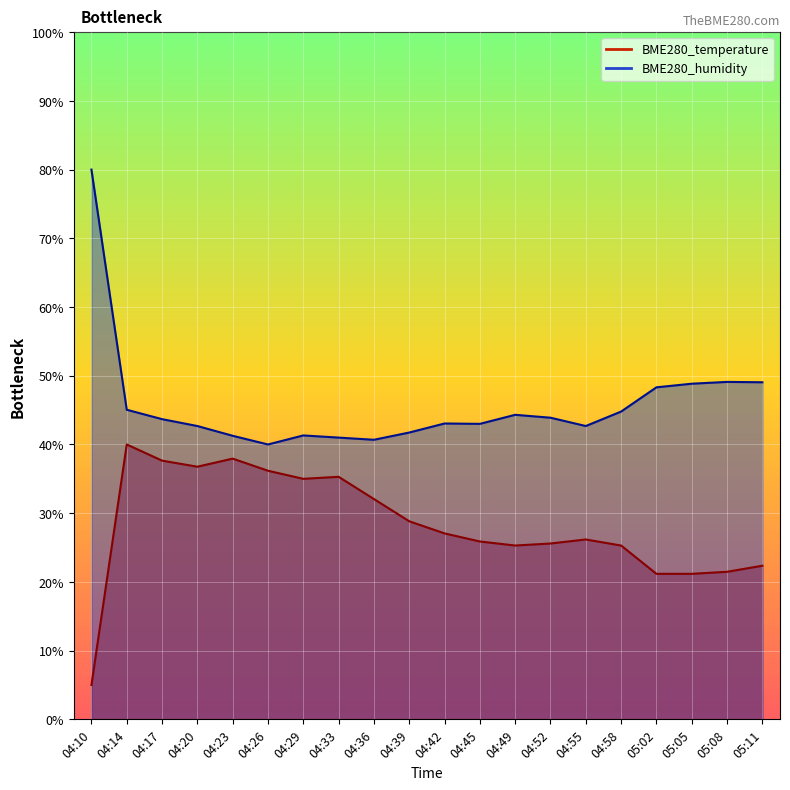

List the series in order of their peak value, highest first.

BME280_humidity, BME280_temperature